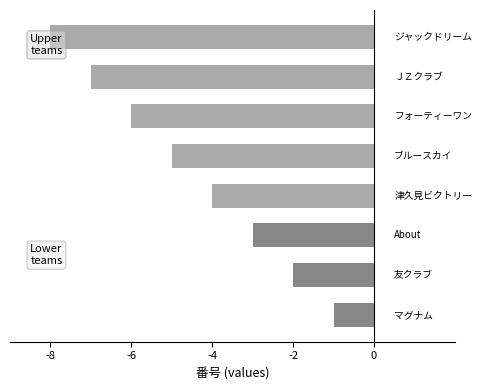

How many bars are there in total?

8